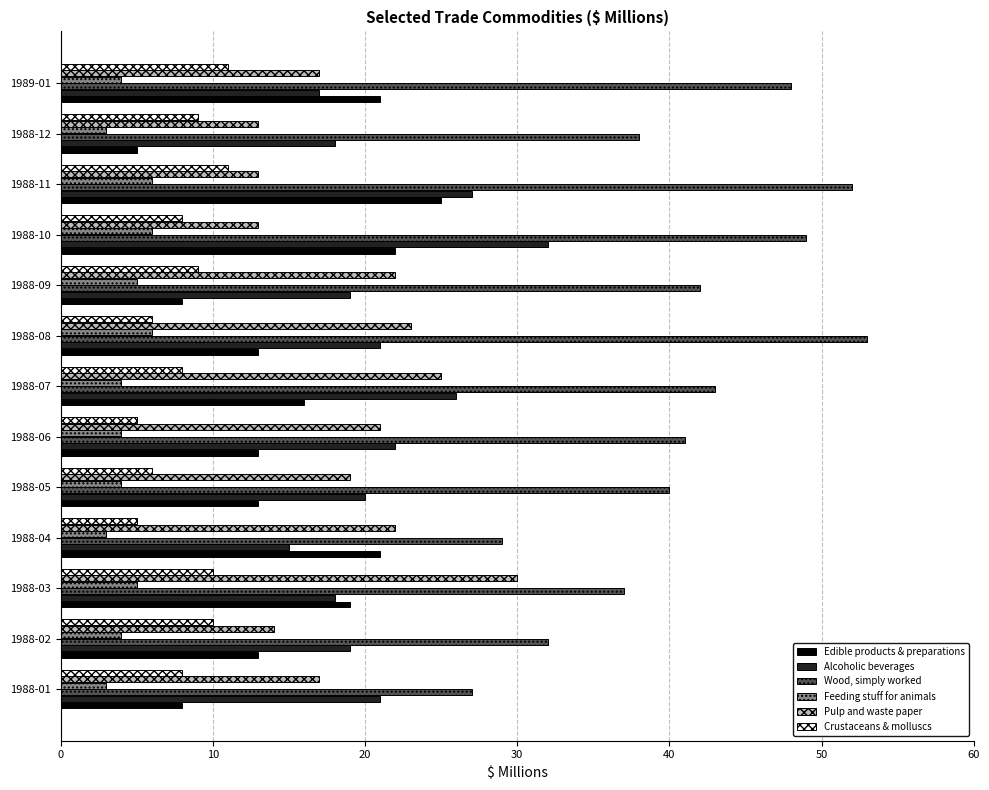

What is the difference between the second highest and second lowest values in the Wood, simply worked series?

23